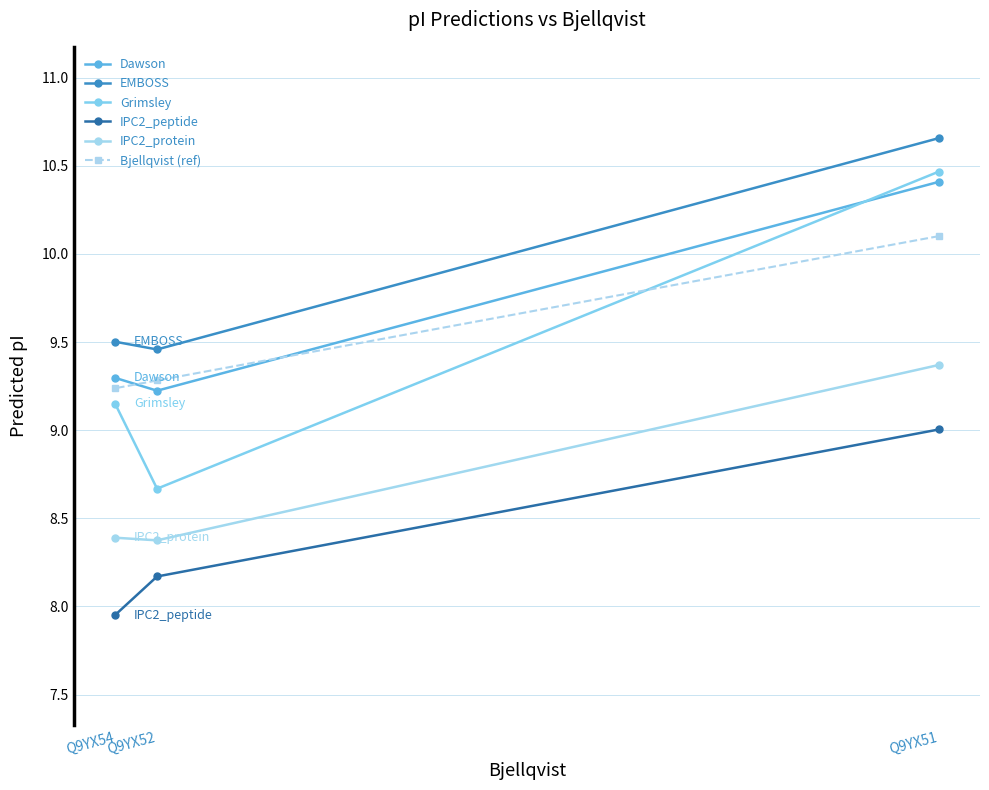

What is the difference between the maximum and minimum values in the Grimsley series?

1.8